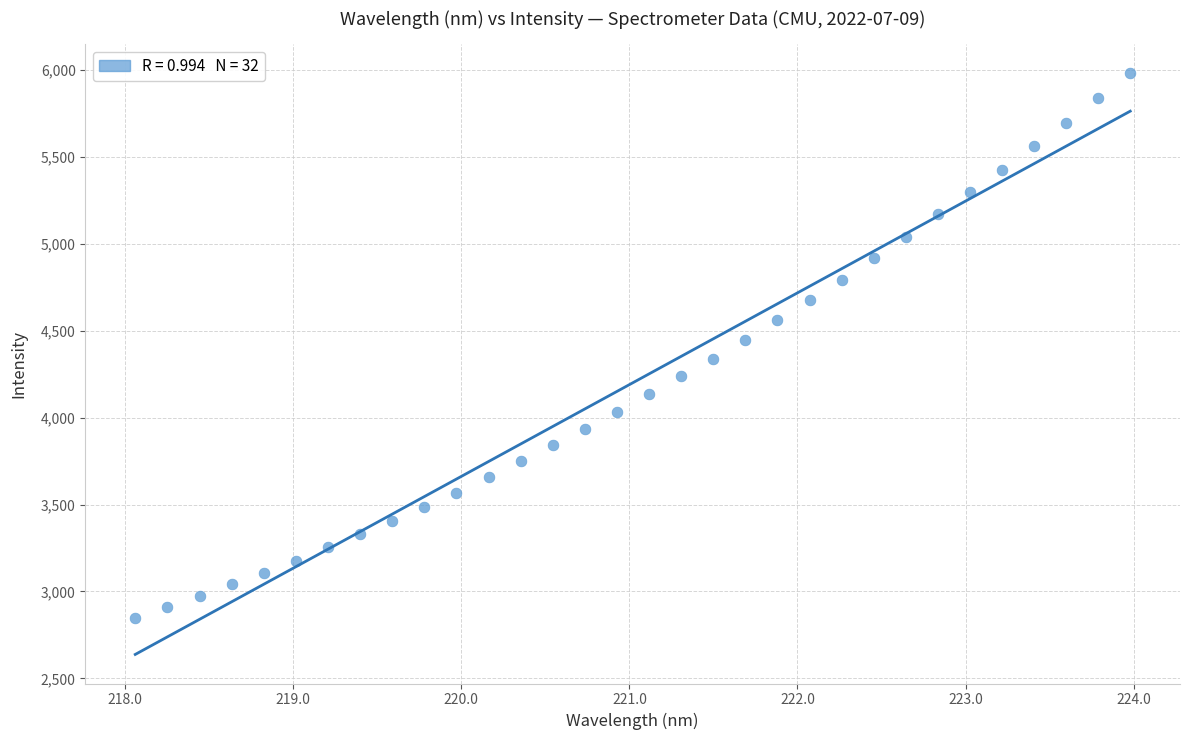

What is the range of X values (max minus min)?

5.9